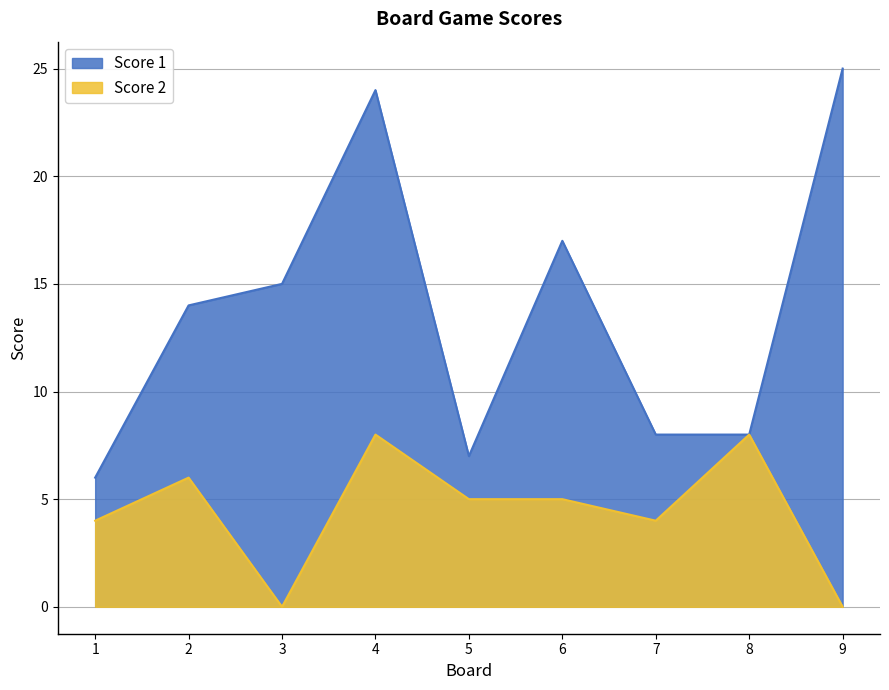

What is the total value across all series at 4?

32